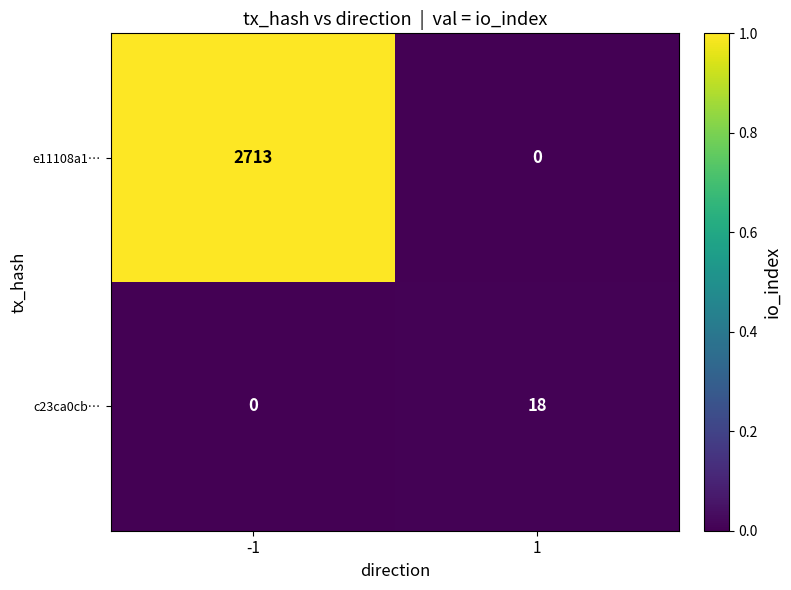

Reading left to right, transcribe all the data shown in this chart.

e11108a1…: 2713	0
c23ca0cb…: 0	18